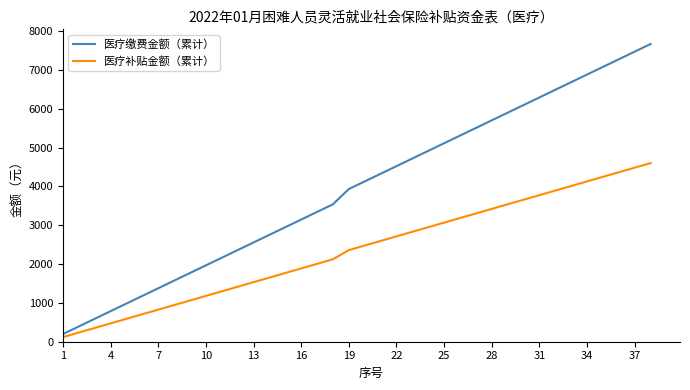

How many values in the 医疗缴费金额（累计） series exceed 4128?

19